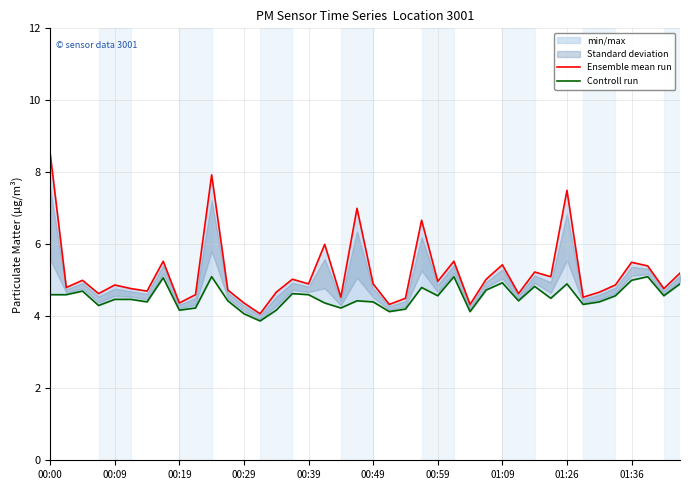

The value of Controll run at 14 is 4.2. True or false?

True